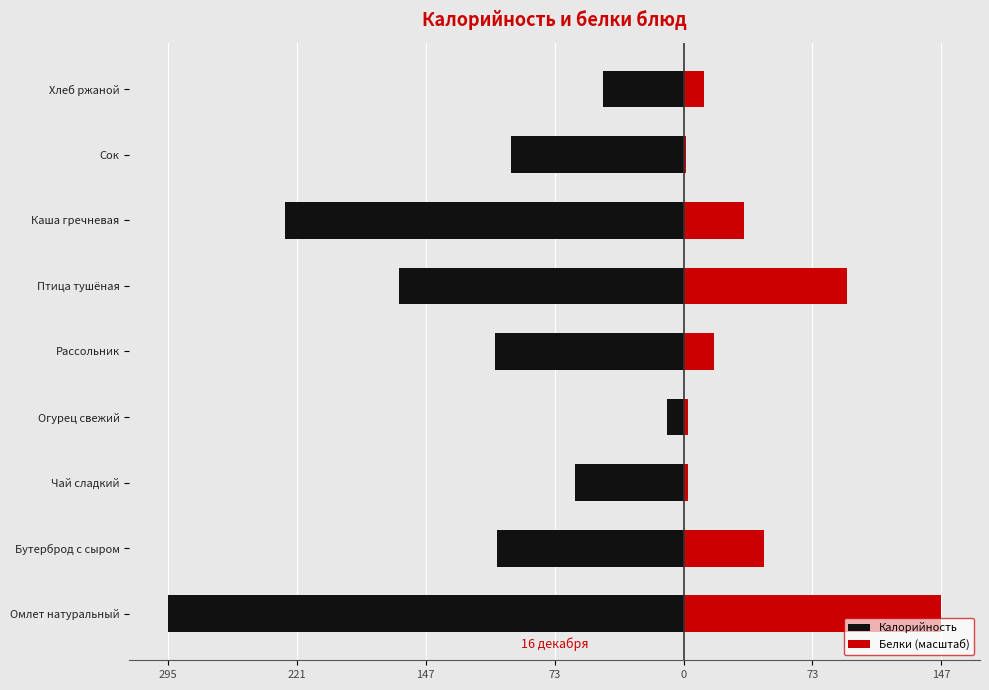

True or false: Калорийность has a value of -9.6 at Огурец свежий.

True